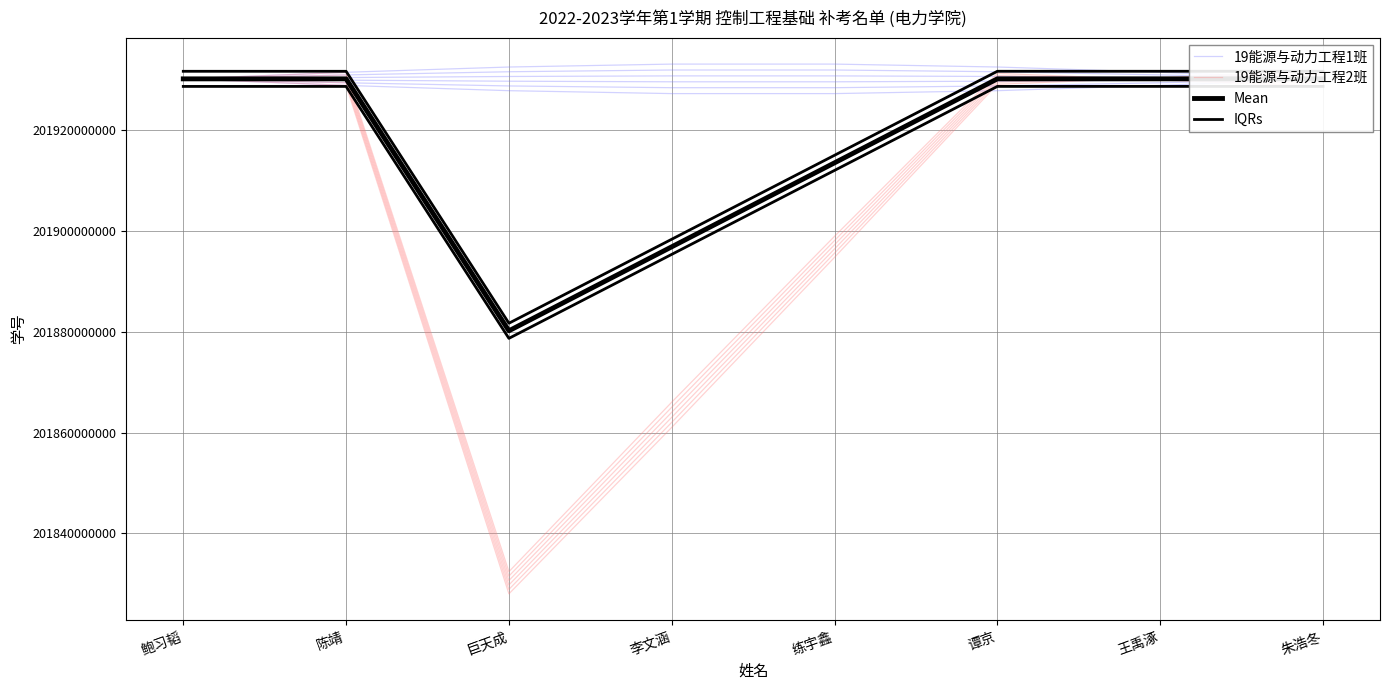

Reading left to right, transcribe all the data shown in this chart.

19能源与动力工程1班: 201930130045.0	201928829127.8	201927786018.6	201927207463.3	201927207630.3	201927787879.1	201928832681.8	201930134333.0
19能源与动力工程2班: 201930130144.0	201928847895.8	201828018746.2	201861027400.7	201894743098.5	201929049470.7	201930359264.8	201931605616.1
Mean: 201930130094.5	201930130461.5	201880175874.0	201896828565.2	201913480972.8	201930133776.8	201930134749.8	201930135243.0
IQRs: 201931630094.5	201931630461.5	201881675874.0	201898328565.2	201914980972.8	201931633776.8	201931634749.8	201931635243.0